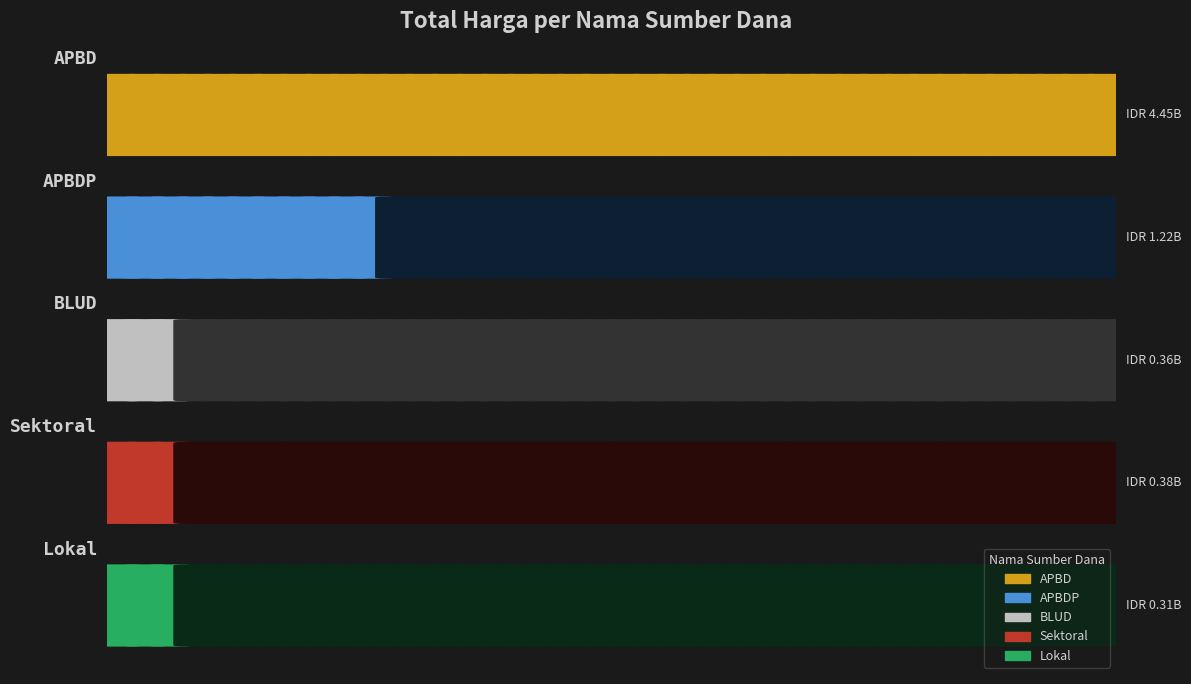

What is the difference between the maximum and second lowest values?

4087991780